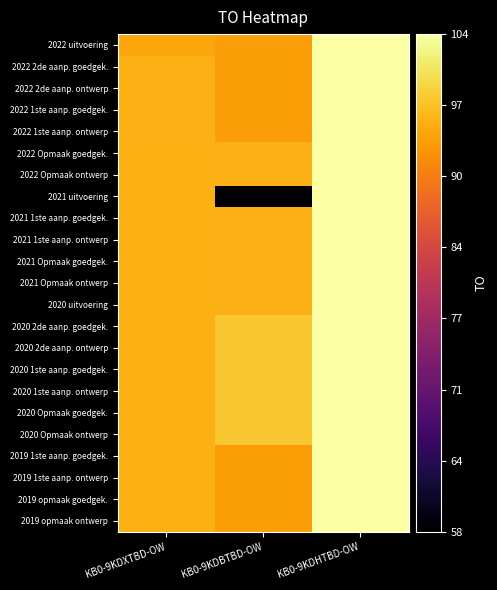

Reading right to left, what are all the values shown in this chart?

2022 uitvoering: KB0-9KDHTBD-OW=104.0	KB0-9KDBTBD-OW=94.2	KB0-9KDXTBD-OW=95.0
2022 2de aanp. goedgek.: KB0-9KDHTBD-OW=104.0	KB0-9KDBTBD-OW=94.2	KB0-9KDXTBD-OW=96.0
2022 2de aanp. ontwerp: KB0-9KDHTBD-OW=104.0	KB0-9KDBTBD-OW=94.2	KB0-9KDXTBD-OW=96.0
2022 1ste aanp. goedgek.: KB0-9KDHTBD-OW=104.0	KB0-9KDBTBD-OW=94.2	KB0-9KDXTBD-OW=96.0
2022 1ste aanp. ontwerp: KB0-9KDHTBD-OW=104.0	KB0-9KDBTBD-OW=94.2	KB0-9KDXTBD-OW=96.0
2022 Opmaak goedgek.: KB0-9KDHTBD-OW=104.0	KB0-9KDBTBD-OW=96.0	KB0-9KDXTBD-OW=95.8
2022 Opmaak ontwerp: KB0-9KDHTBD-OW=104.0	KB0-9KDBTBD-OW=96.0	KB0-9KDXTBD-OW=95.8
2021 uitvoering: KB0-9KDHTBD-OW=104.0	KB0-9KDBTBD-OW=58.0	KB0-9KDXTBD-OW=95.8
2021 1ste aanp. goedgek.: KB0-9KDHTBD-OW=104.0	KB0-9KDBTBD-OW=96.0	KB0-9KDXTBD-OW=95.8
2021 1ste aanp. ontwerp: KB0-9KDHTBD-OW=104.0	KB0-9KDBTBD-OW=96.0	KB0-9KDXTBD-OW=95.8
2021 Opmaak goedgek.: KB0-9KDHTBD-OW=104.0	KB0-9KDBTBD-OW=96.0	KB0-9KDXTBD-OW=95.8
2021 Opmaak ontwerp: KB0-9KDHTBD-OW=104.0	KB0-9KDBTBD-OW=96.0	KB0-9KDXTBD-OW=95.8
2020 uitvoering: KB0-9KDHTBD-OW=104.0	KB0-9KDBTBD-OW=96.0	KB0-9KDXTBD-OW=95.8
2020 2de aanp. goedgek.: KB0-9KDHTBD-OW=104.0	KB0-9KDBTBD-OW=98.0	KB0-9KDXTBD-OW=95.8
2020 2de aanp. ontwerp: KB0-9KDHTBD-OW=104.0	KB0-9KDBTBD-OW=98.0	KB0-9KDXTBD-OW=95.8
2020 1ste aanp. goedgek.: KB0-9KDHTBD-OW=104.0	KB0-9KDBTBD-OW=98.0	KB0-9KDXTBD-OW=95.8
2020 1ste aanp. ontwerp: KB0-9KDHTBD-OW=104.0	KB0-9KDBTBD-OW=98.0	KB0-9KDXTBD-OW=95.8
2020 Opmaak goedgek.: KB0-9KDHTBD-OW=104.0	KB0-9KDBTBD-OW=98.0	KB0-9KDXTBD-OW=95.8
2020 Opmaak ontwerp: KB0-9KDHTBD-OW=104.0	KB0-9KDBTBD-OW=98.0	KB0-9KDXTBD-OW=95.8
2019 1ste aanp. goedgek.: KB0-9KDHTBD-OW=104.0	KB0-9KDBTBD-OW=94.0	KB0-9KDXTBD-OW=95.8
2019 1ste aanp. ontwerp: KB0-9KDHTBD-OW=104.0	KB0-9KDBTBD-OW=94.0	KB0-9KDXTBD-OW=95.8
2019 opmaak goedgek.: KB0-9KDHTBD-OW=104.0	KB0-9KDBTBD-OW=94.2	KB0-9KDXTBD-OW=95.8
2019 opmaak ontwerp: KB0-9KDHTBD-OW=104.0	KB0-9KDBTBD-OW=94.2	KB0-9KDXTBD-OW=95.8